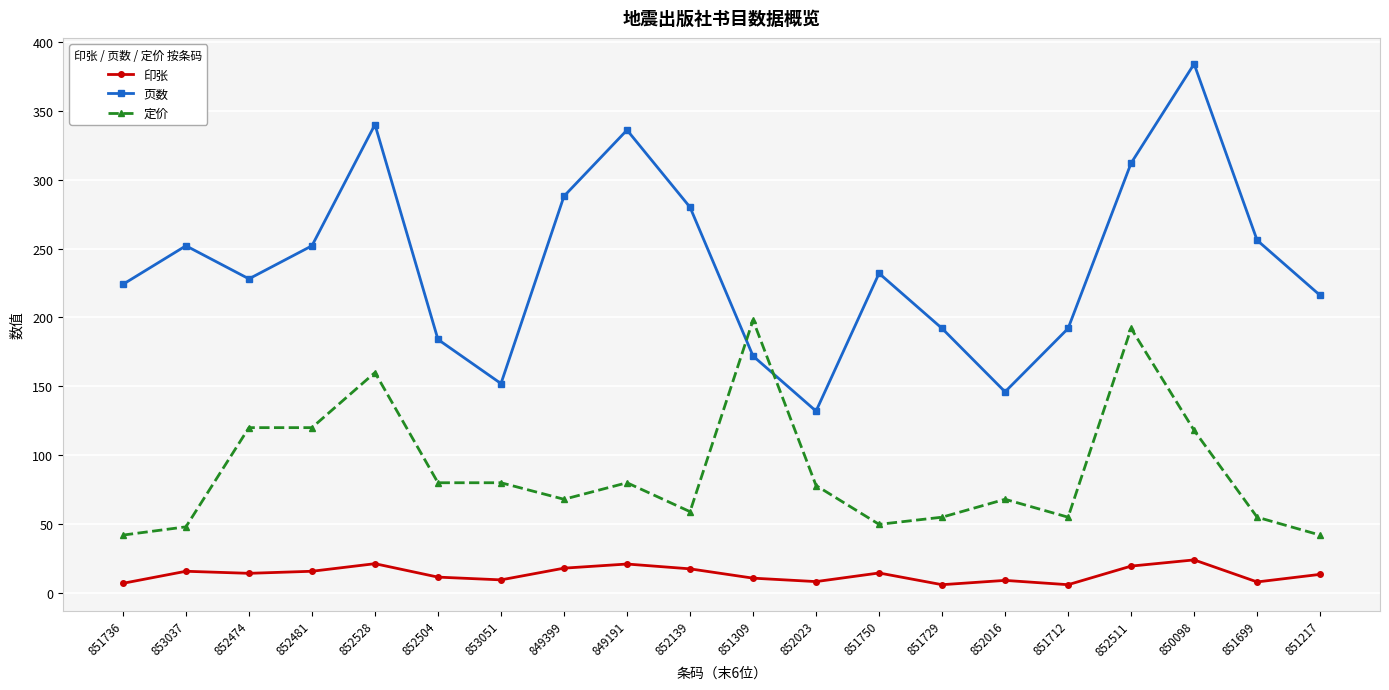

True or false: 定价 and 印张 cross at least once.

False